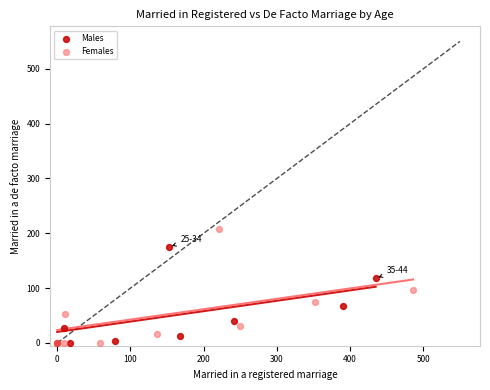

What are all the series names shown in the legend?

Males, Females